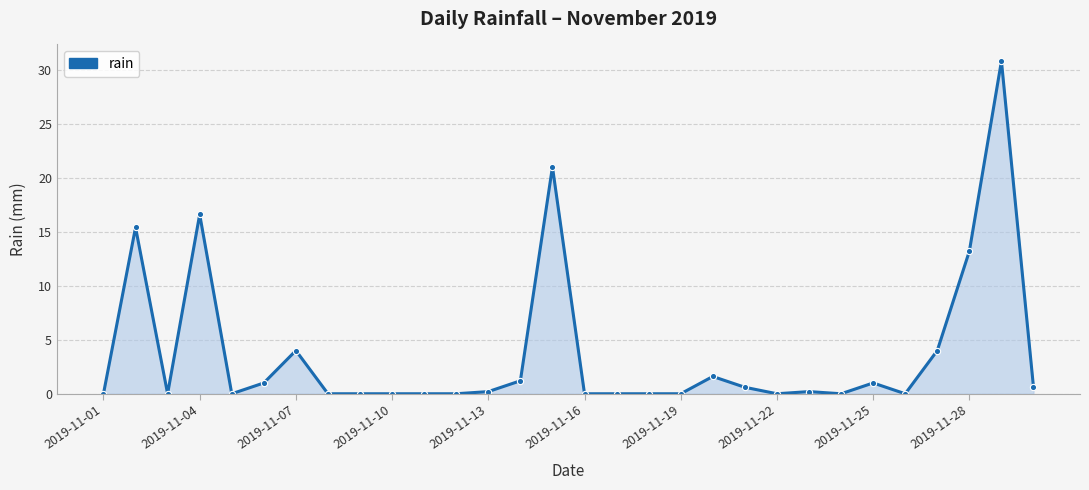

What is the value of the 25th point from the left?

1.0